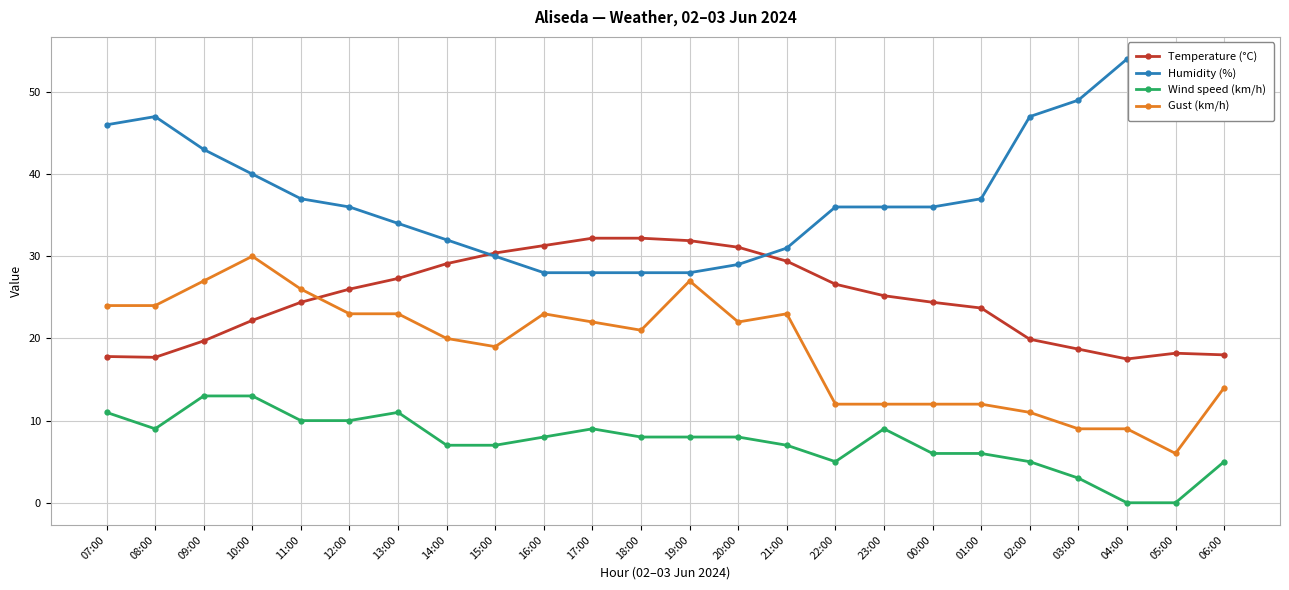

Which series has the largest total across all categories?

Humidity (%)